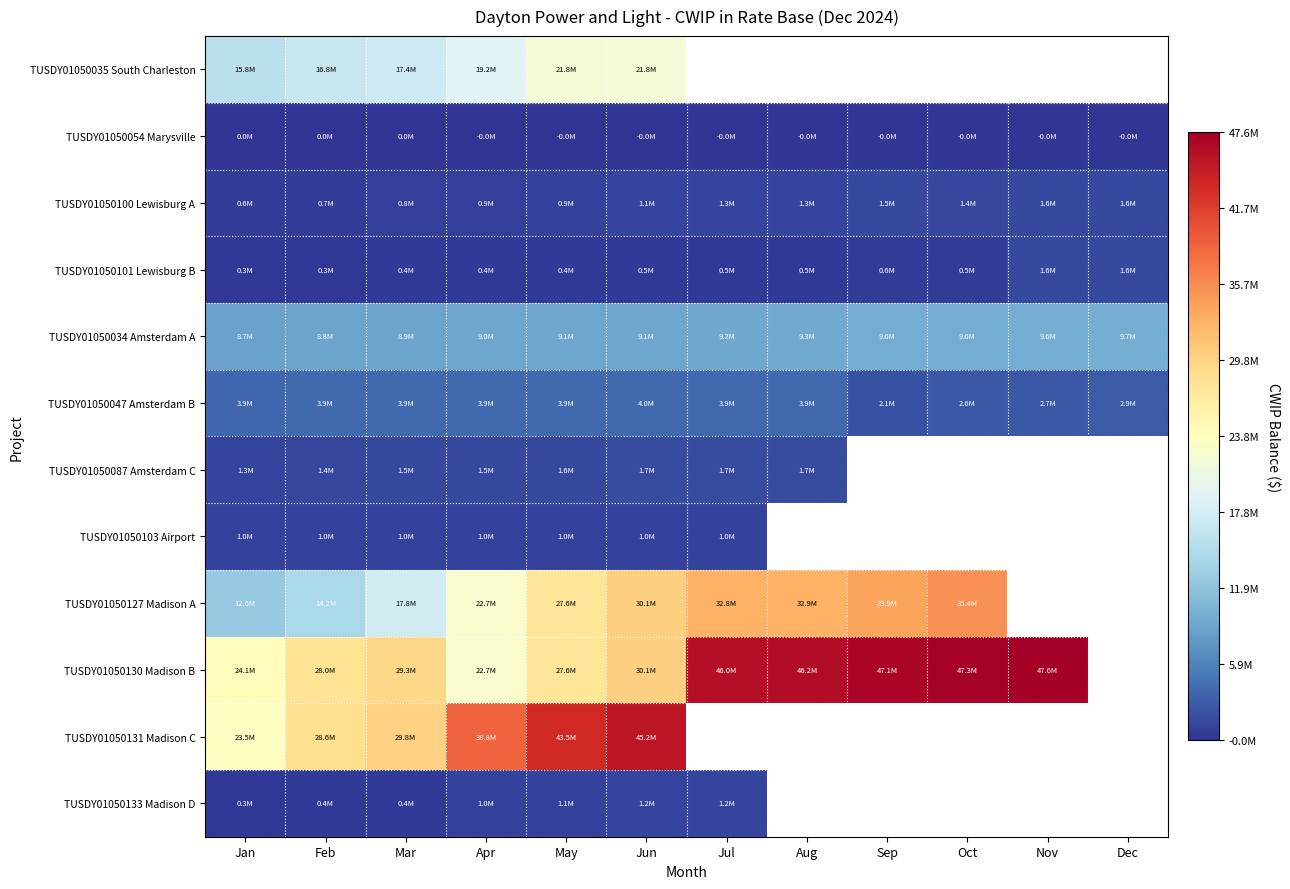

Between Feb and Oct, which is larger?

Oct